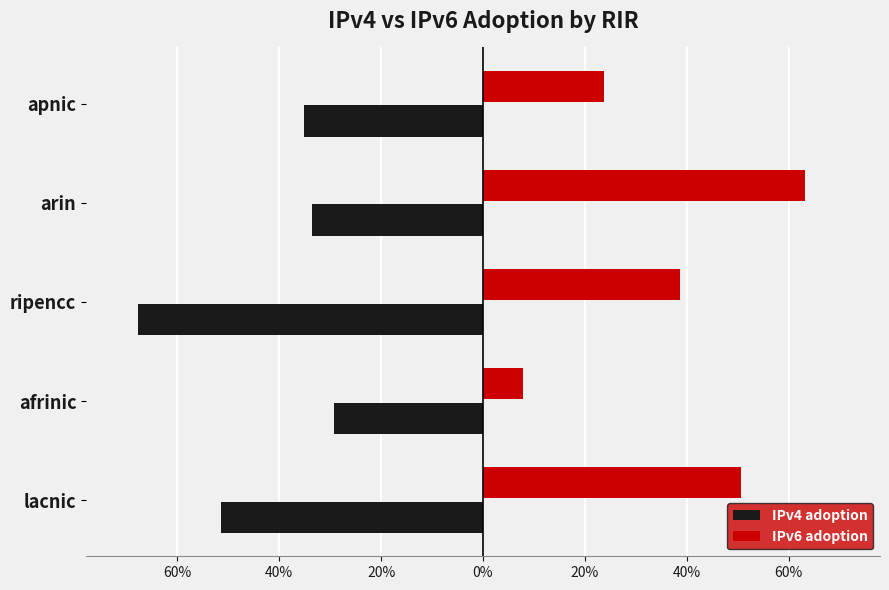

What position from the right is ripencc?

3